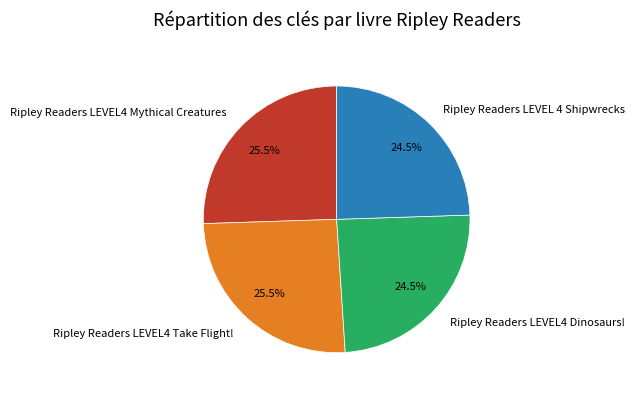

To the nearest percent, what is the difference between the Ripley Readers LEVEL4 Mythical Creatures and Ripley Readers LEVEL 4 Shipwrecks slice percentages?

1%